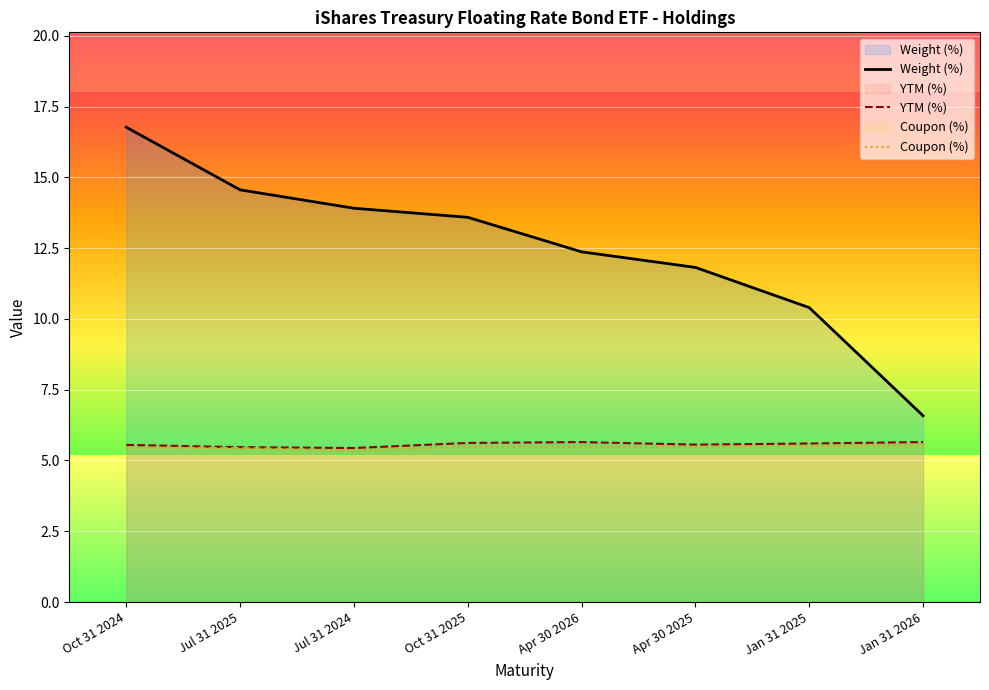

Is the value of Coupon (%) at Jul 31 2025 greater than the value of Weight (%) at Jan 31 2025?

No